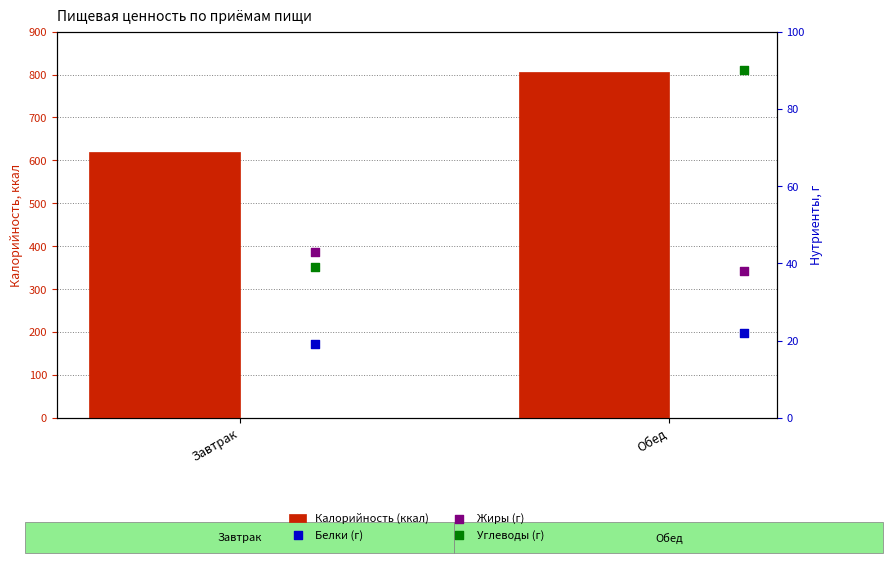

Which series has the largest Y range (max minus min)?

Калорийность (ккал)